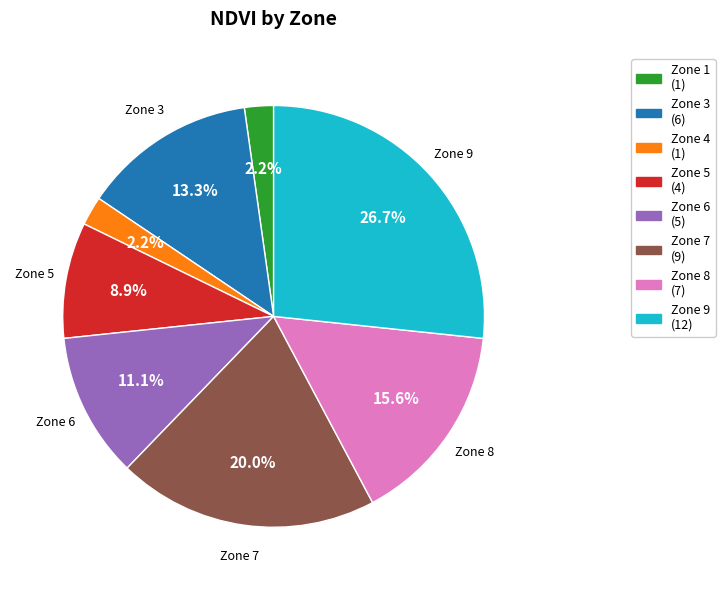

Which slice is the largest?

Zone 9